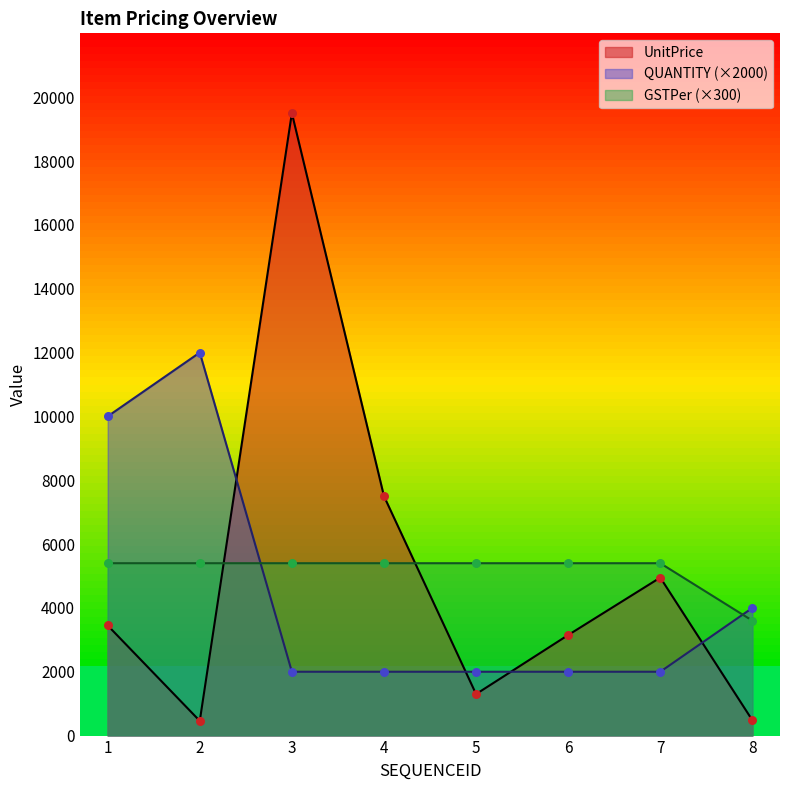

At which category is the sum across all series the highest?

3